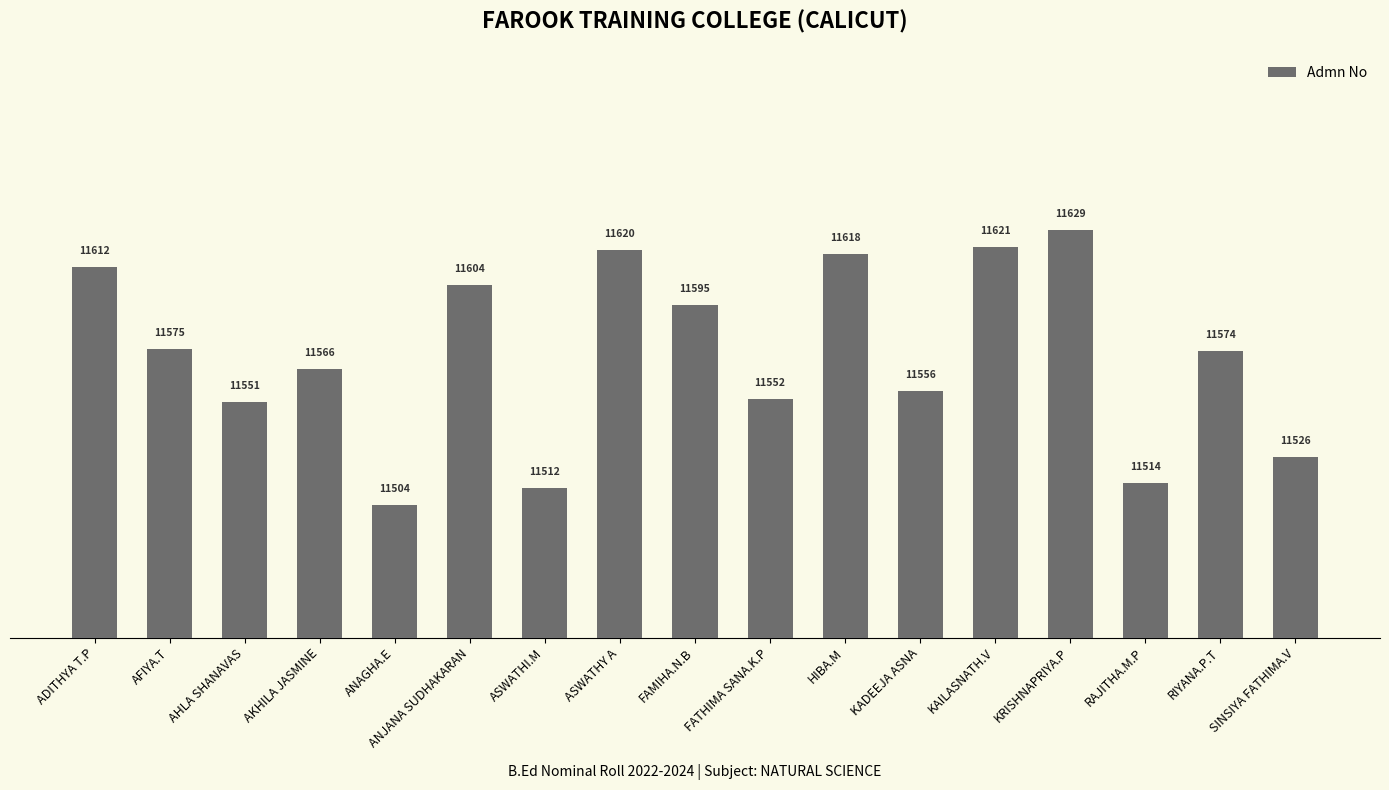

What is the difference between the maximum and minimum values?

125